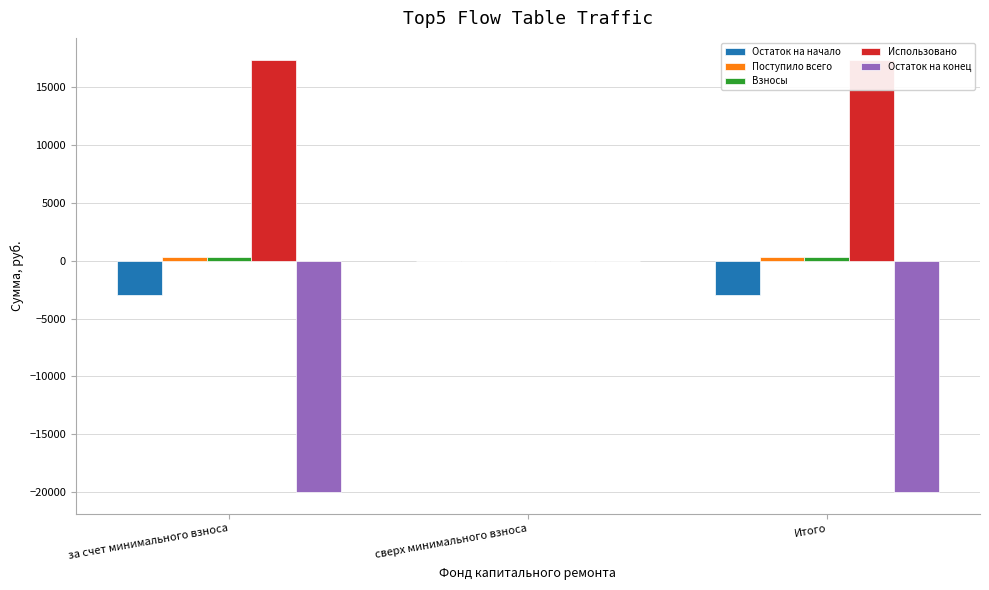

Which series has the largest total across all categories?

Использовано